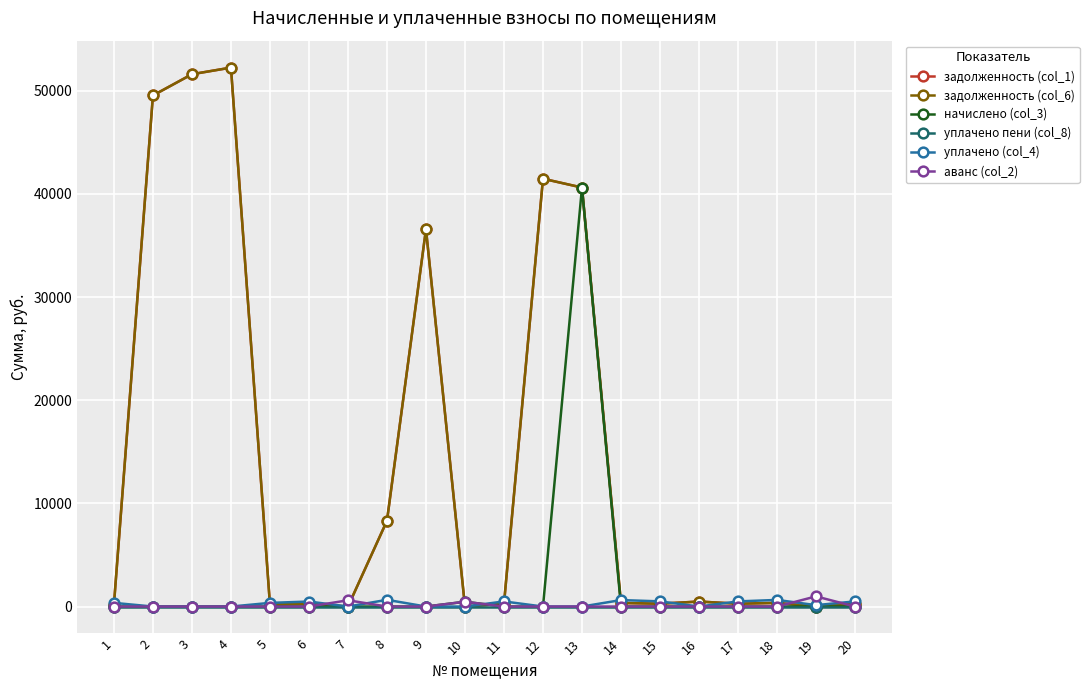

After their last crossing, which series has the higher values: задолженность (col_1) or начислено (col_3)?

задолженность (col_1)